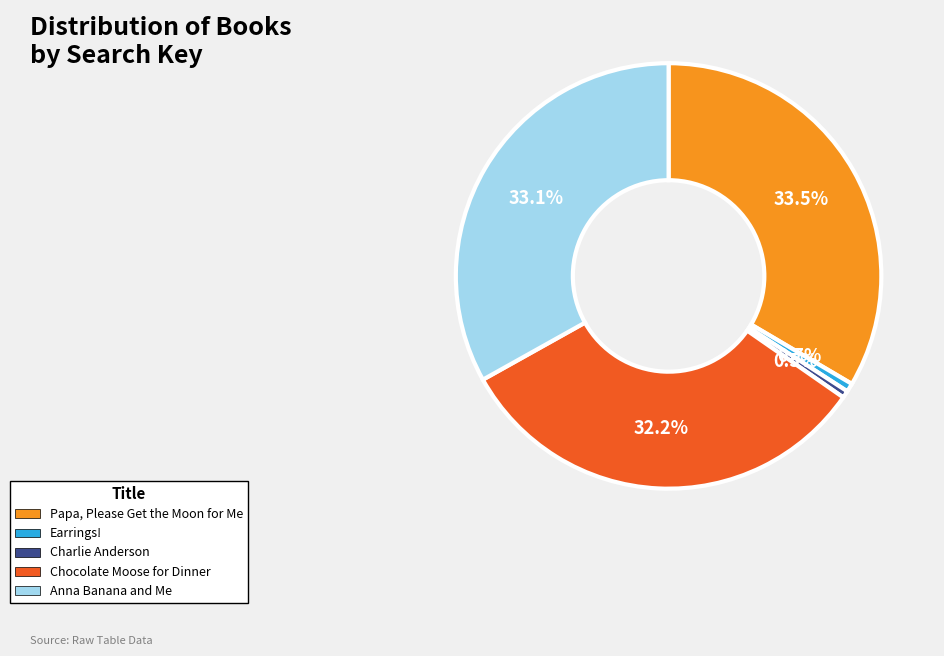

Approximately how many times larger is the value at Anna Banana and Me compared to Chocolate Moose for Dinner?

1.0